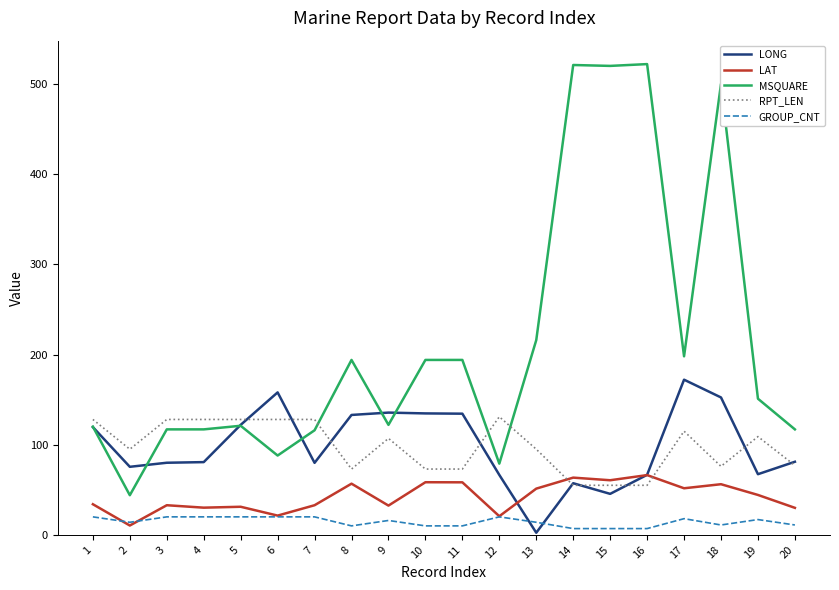

What is the sum of all RPT_LEN values?

1957.0